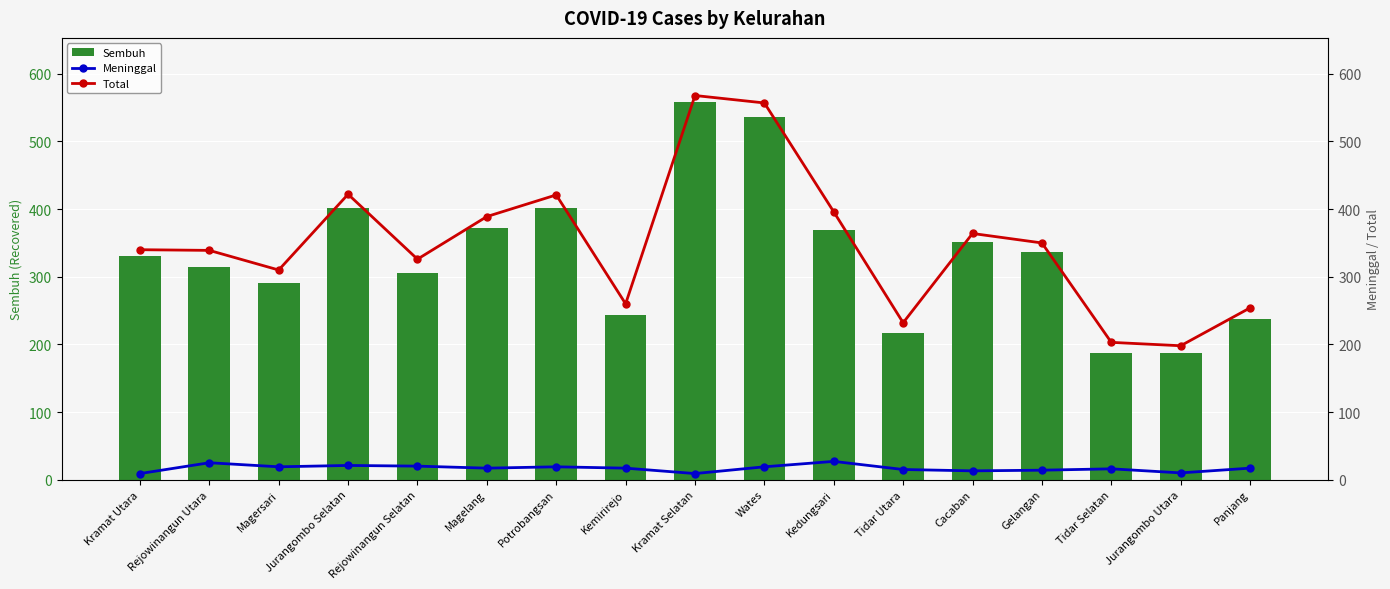

What is the average value of the Total series?

349